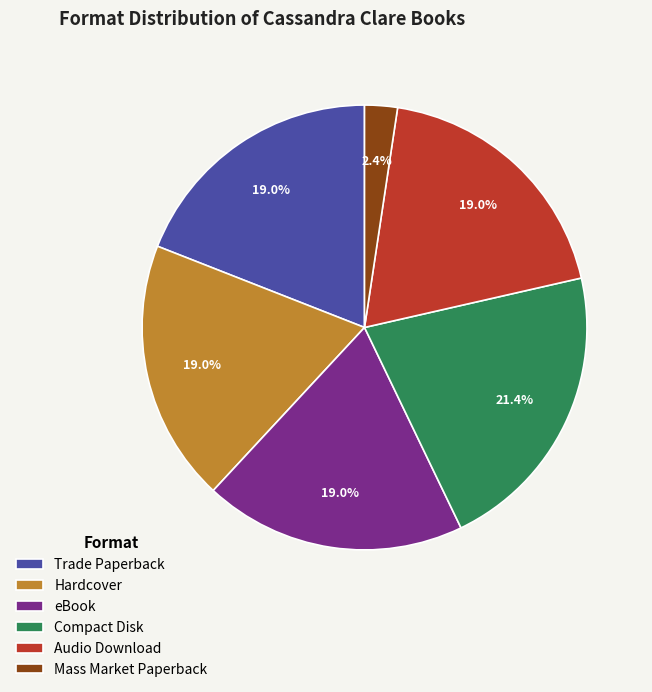

To the nearest percent, what is the average slice percentage?

17%